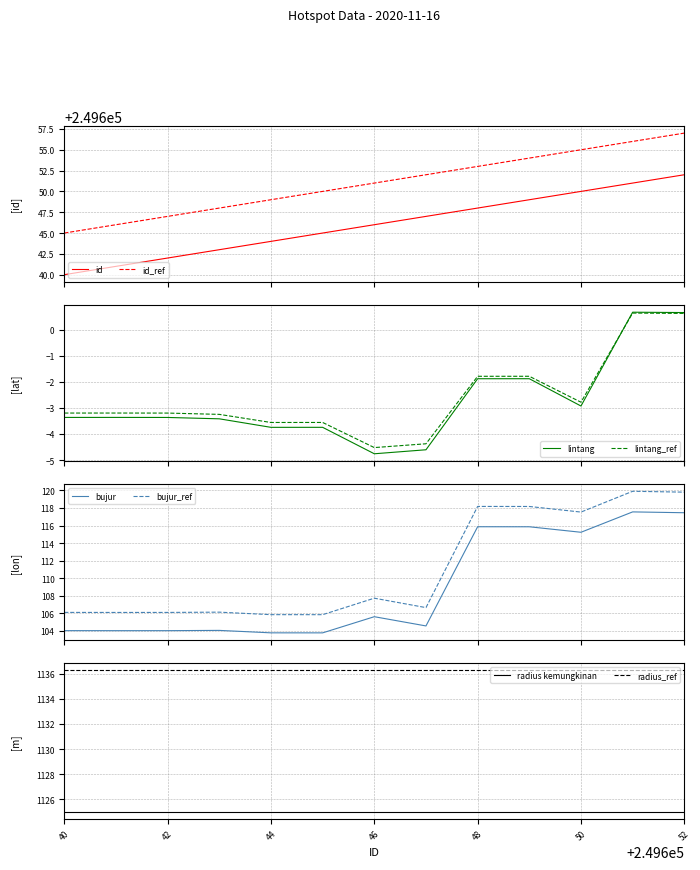

The value of lintang at 249643 is -3.4. True or false?

True